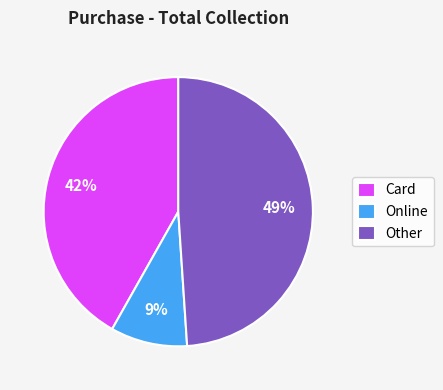

Count the number of slices in the pie.

3